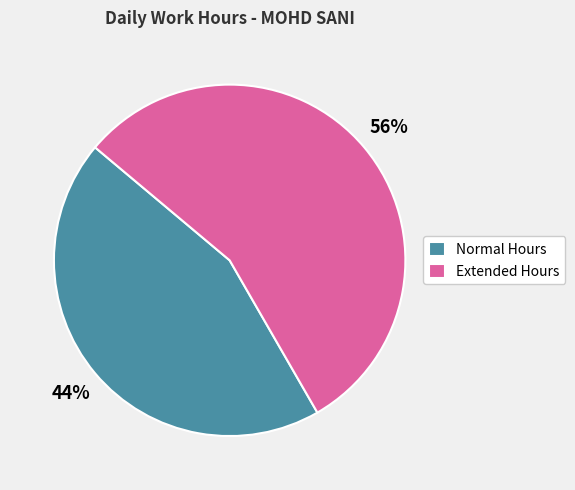

True or false: Normal Hours accounts for 44% of the total.

True